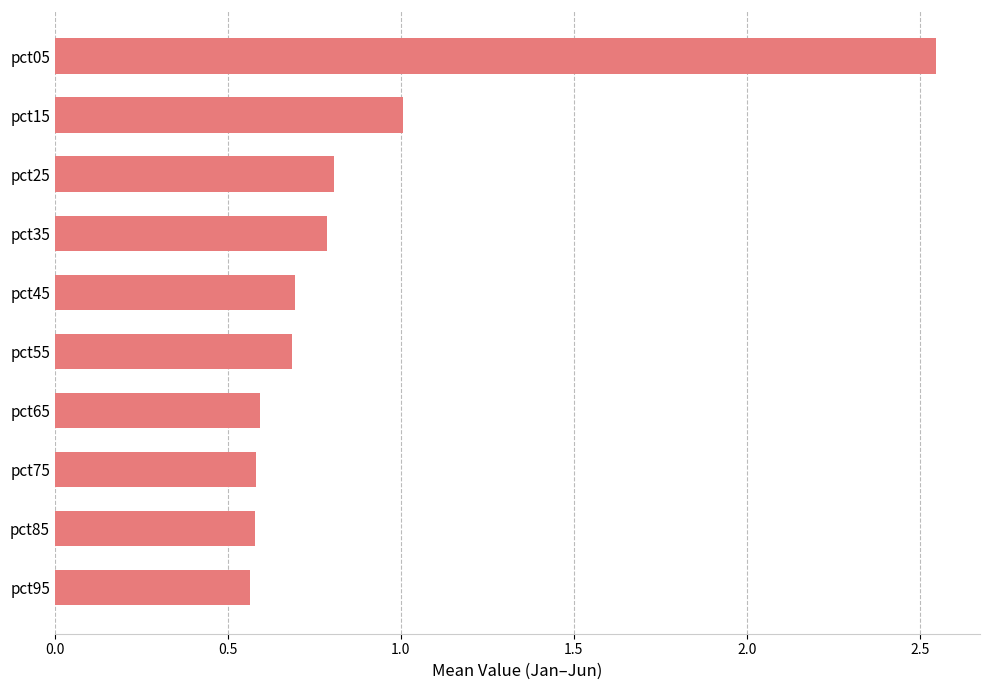

What is the change in value from pct75 to pct35?

+0.2